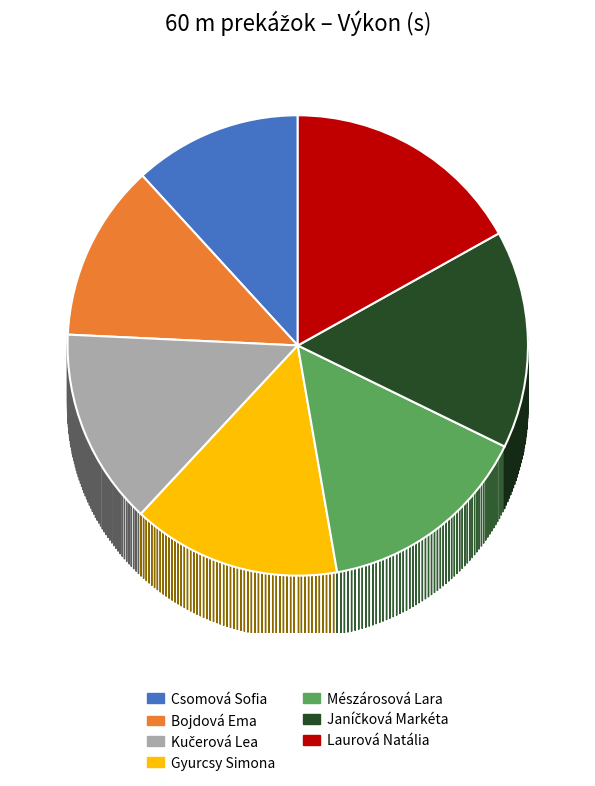

True or false: Laurová Natália accounts for 2% of the total.

False